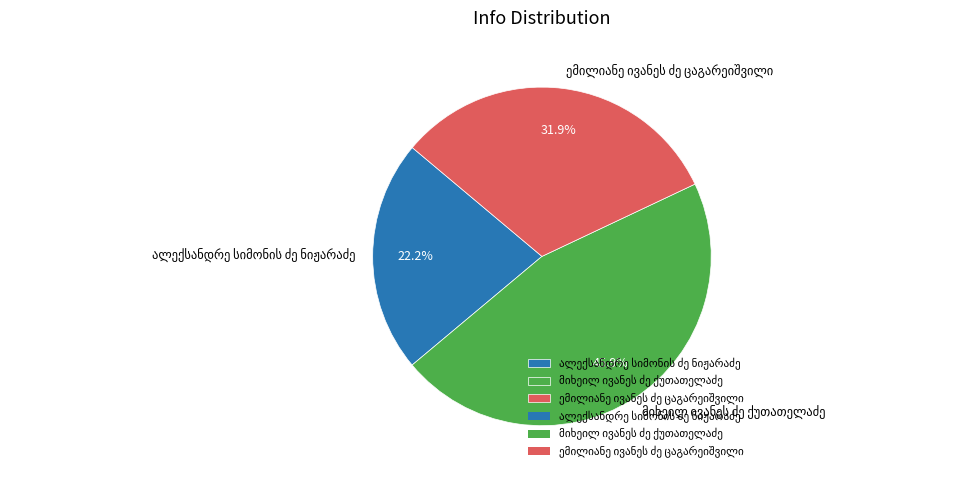

Is there any slice that represents more than half of the pie?

No